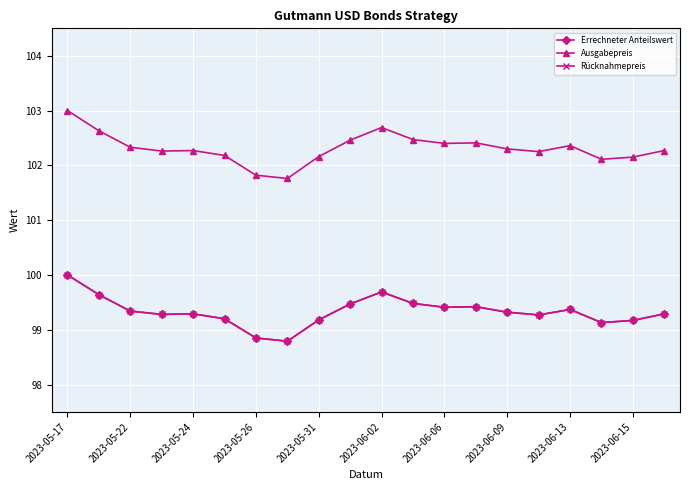

True or false: Errechneter Anteilswert and Ausgabepreis intersect in this chart.

False